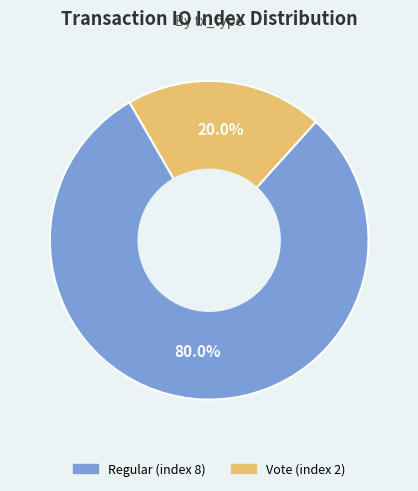

True or false: Vote (index 2) accounts for 11% of the total.

False